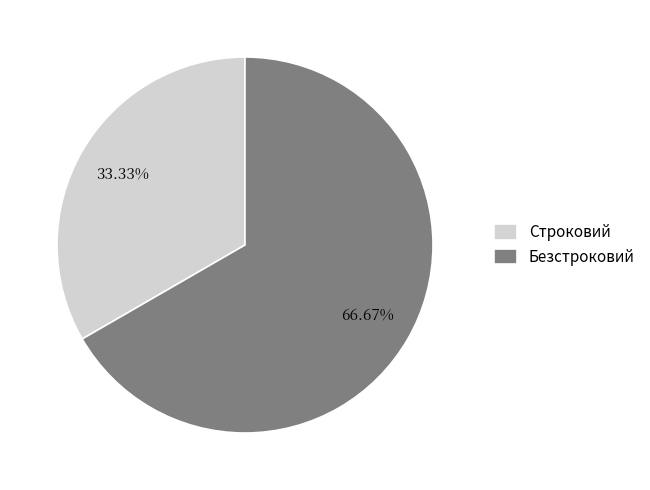

Rank the categories by value from lowest to highest.

Строковий, Безстроковий